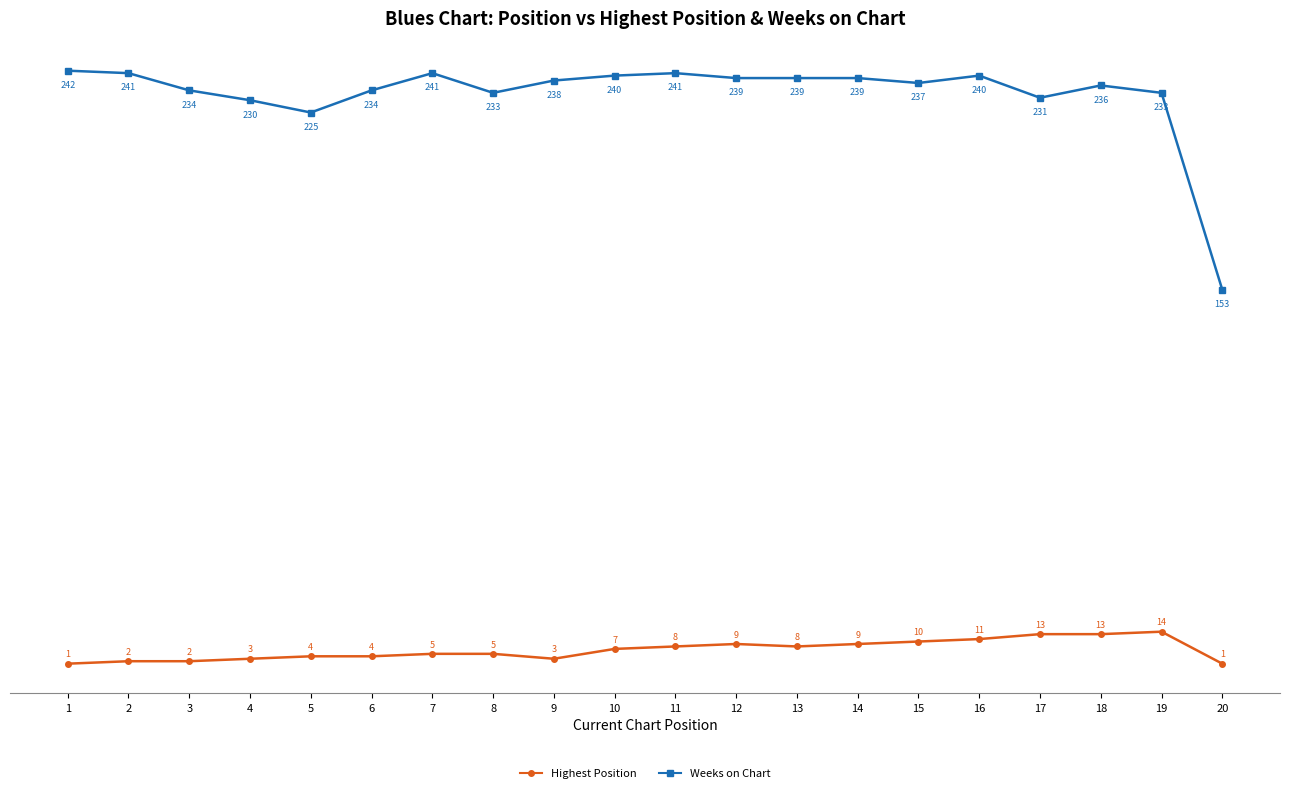

True or false: Weeks on Chart and Highest Position cross at least once.

False